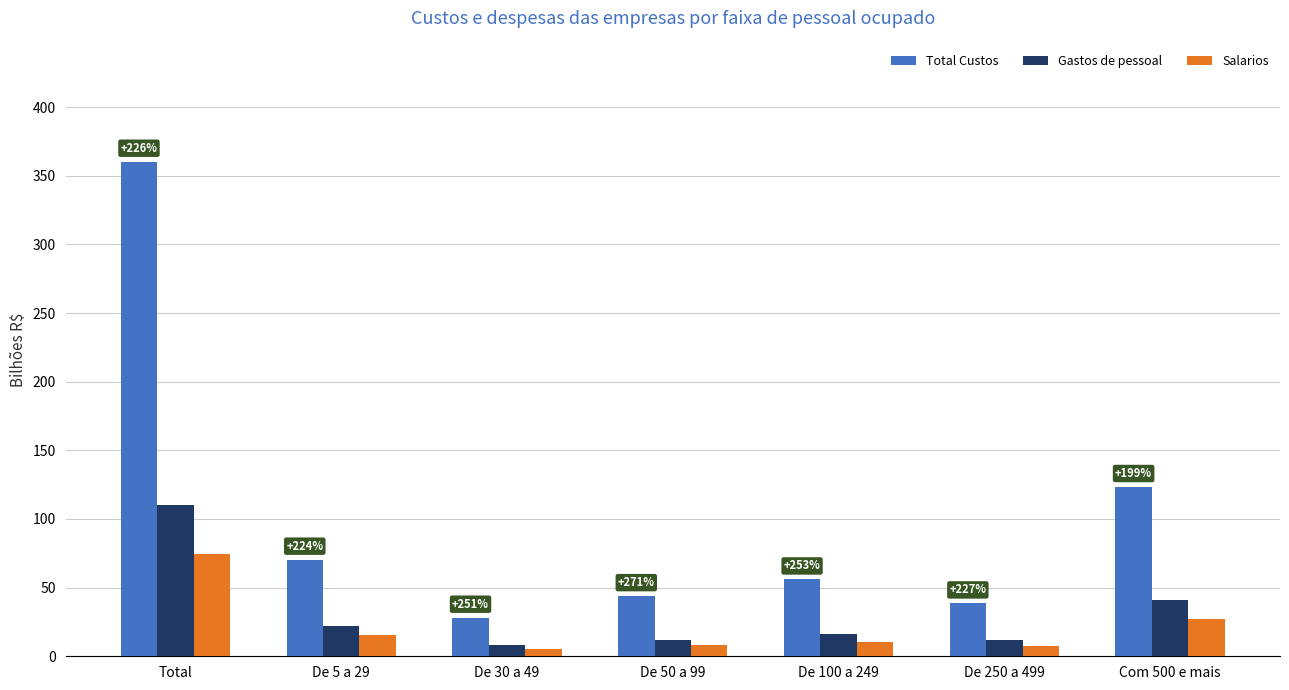

How many values in the Gastos de pessoal series exceed 15?

4